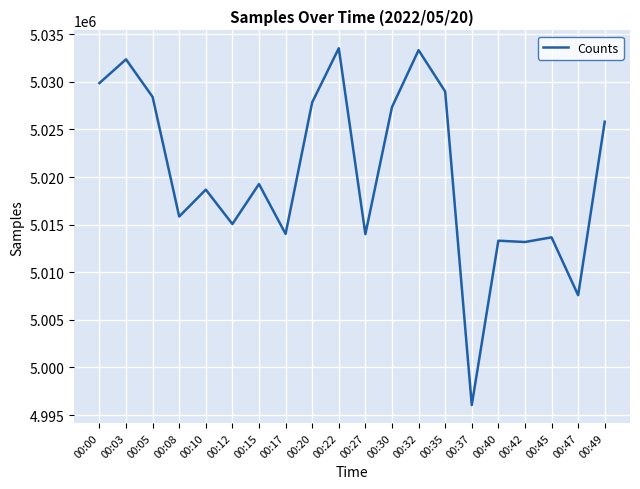

Where is the first local maximum?

00:03